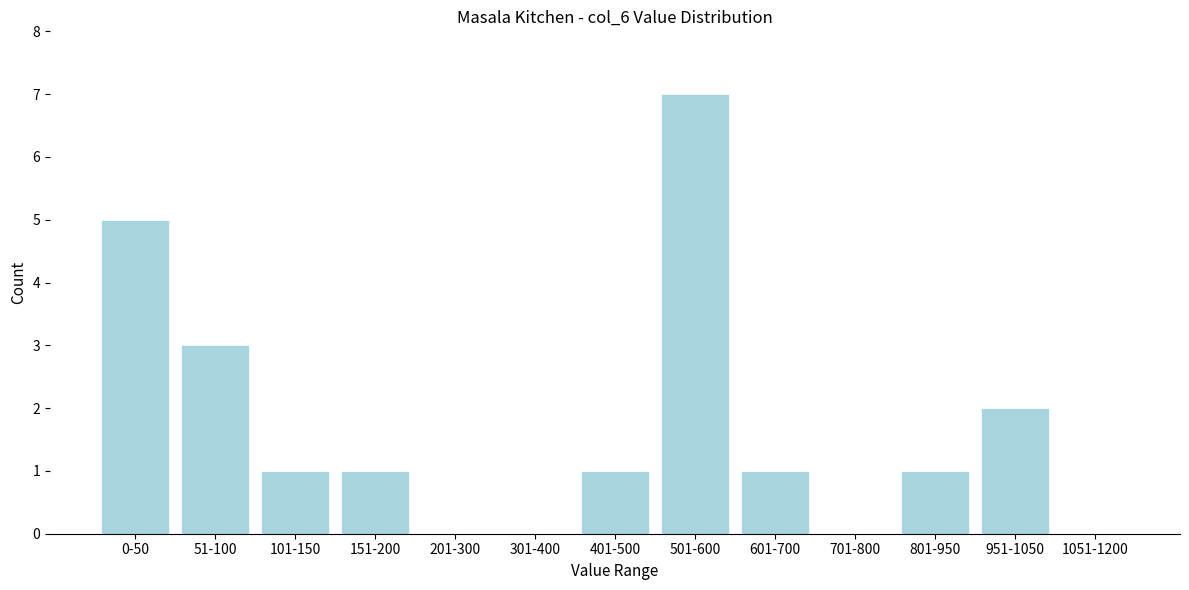

Reading left to right, what are all the values shown in this chart?

0-50=5	51-100=3	101-150=1	151-200=1	201-300=0	301-400=0	401-500=1	501-600=7	601-700=1	701-800=0	801-950=1	951-1050=2	1051-1200=0